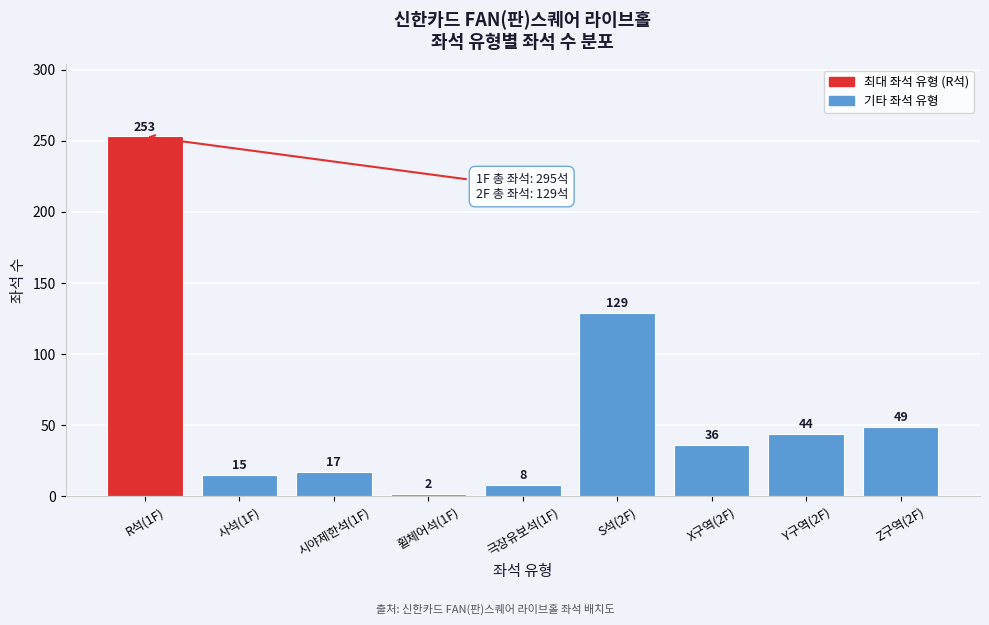

Reading right to left, extract all data points from this chart.

49	44	36	129	8	2	17	15	253